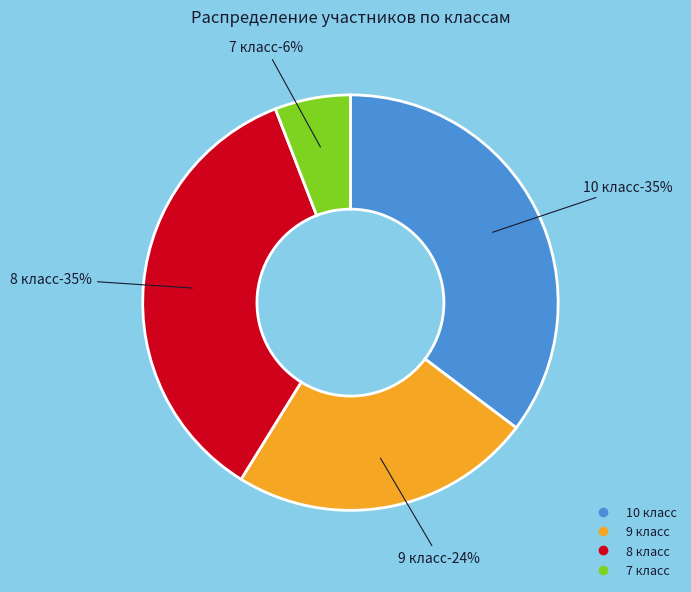

How many slices are in this pie chart?

4